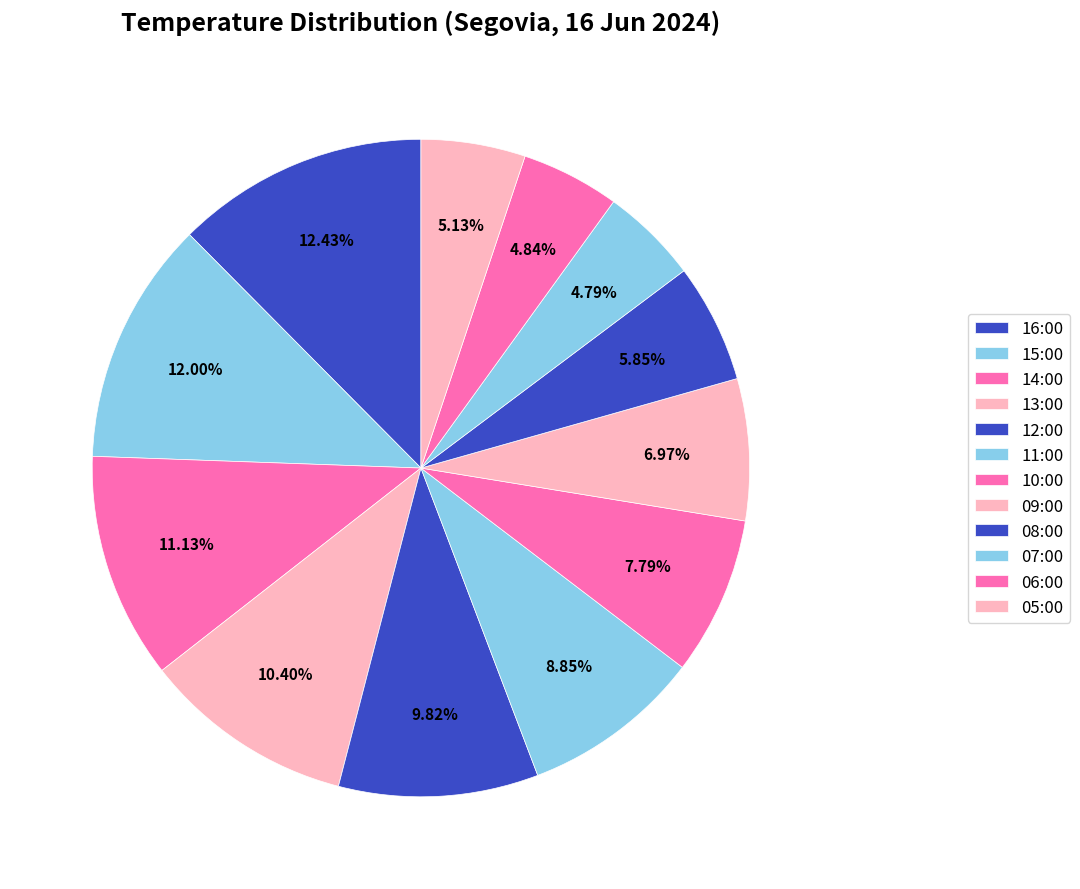

How many segments does this pie chart have?

12